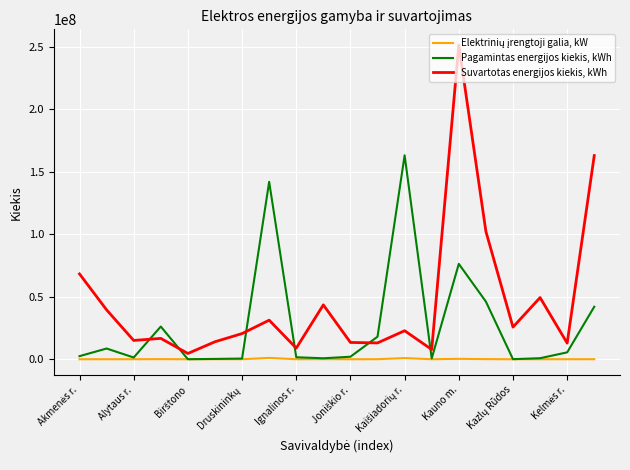

Which series has the widest spread of values?

Suvartotas energijos kiekis, kWh